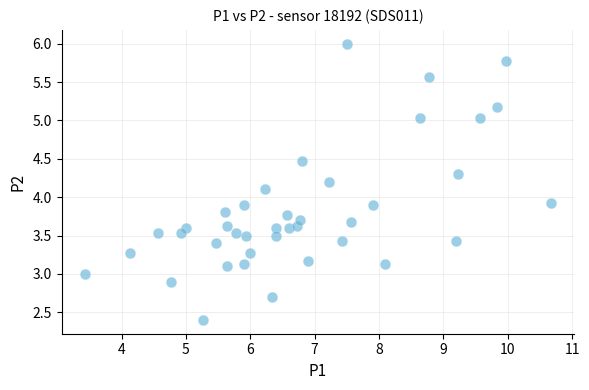

What is the range of X values (max minus min)?

7.2